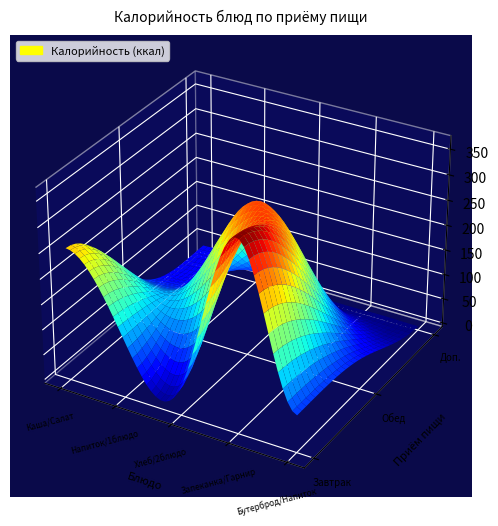

What is the difference between the highest and lowest values at 2?

295